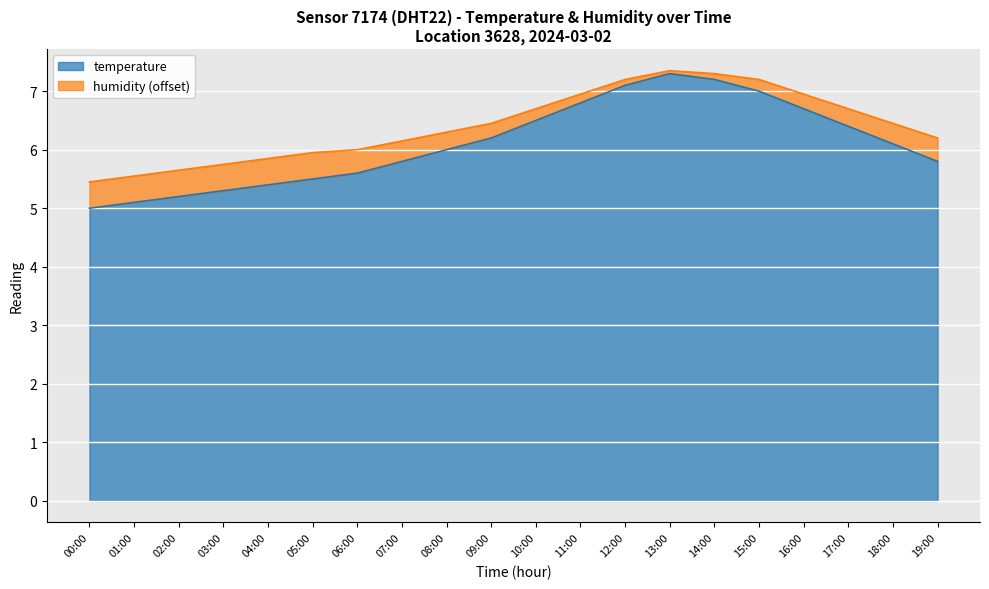

What is the smallest value displayed?

5.0